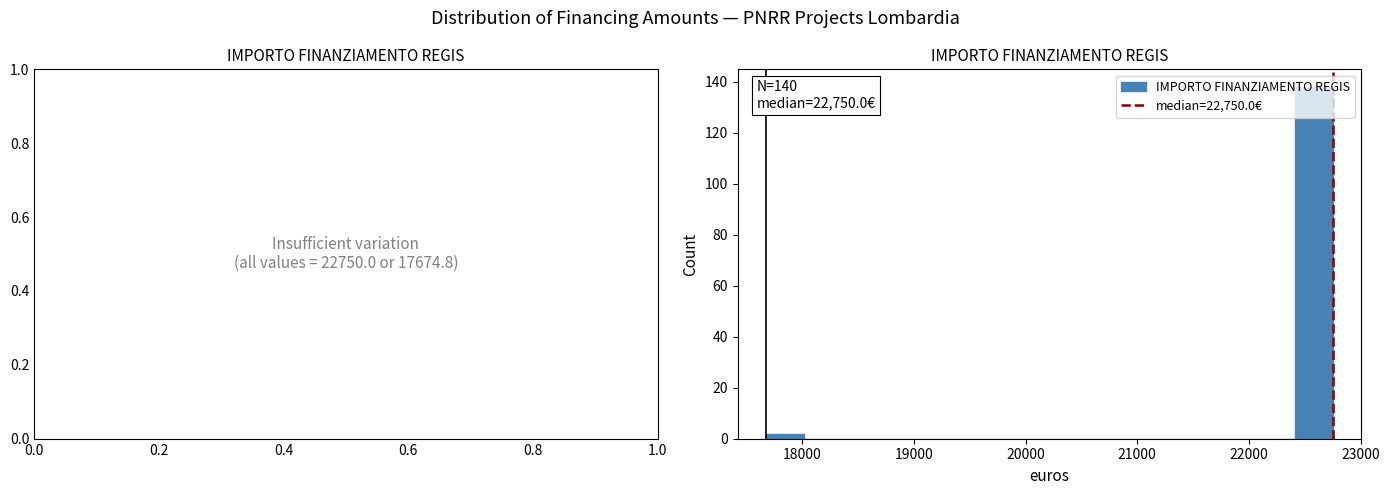

Read against the x-axis, roughly where is the centre of the tallest bar?

22600